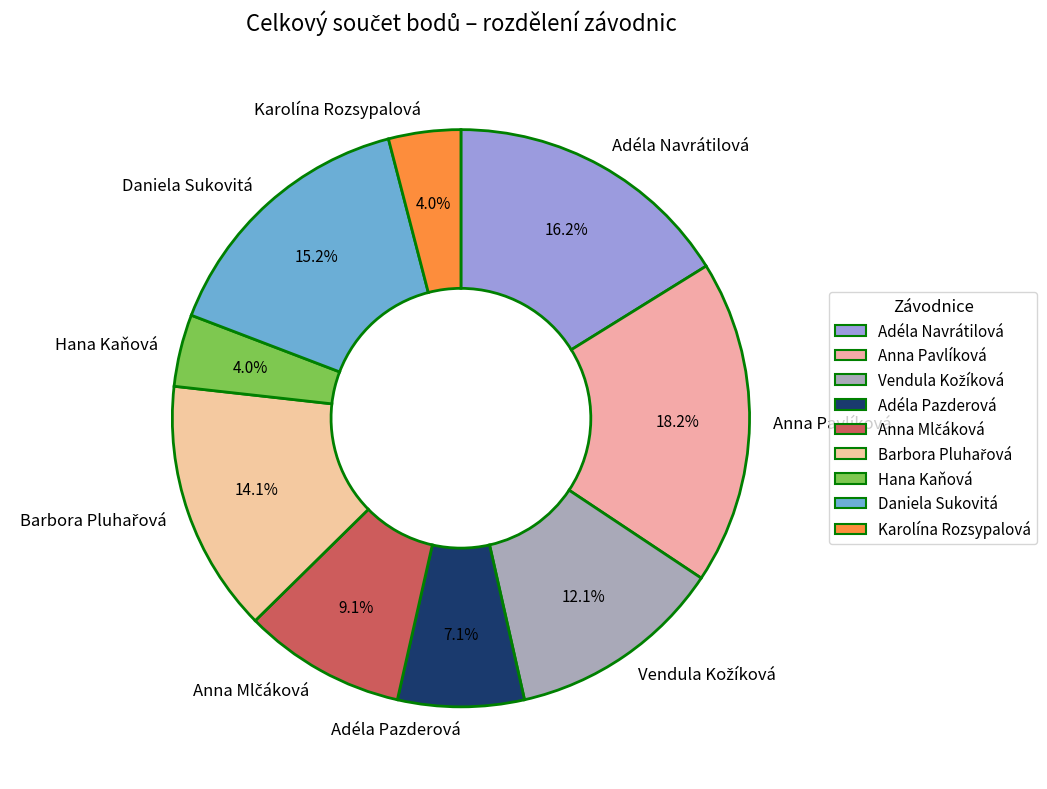

To the nearest percent, what is the difference between the largest and smallest slice percentages?

14%